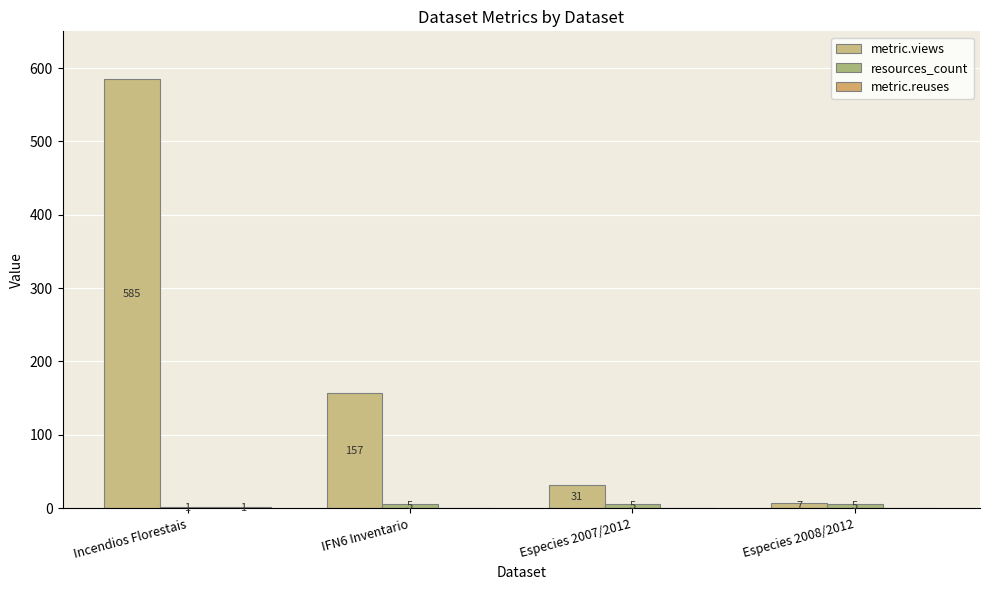

Does the chart contain stacked bars?

No